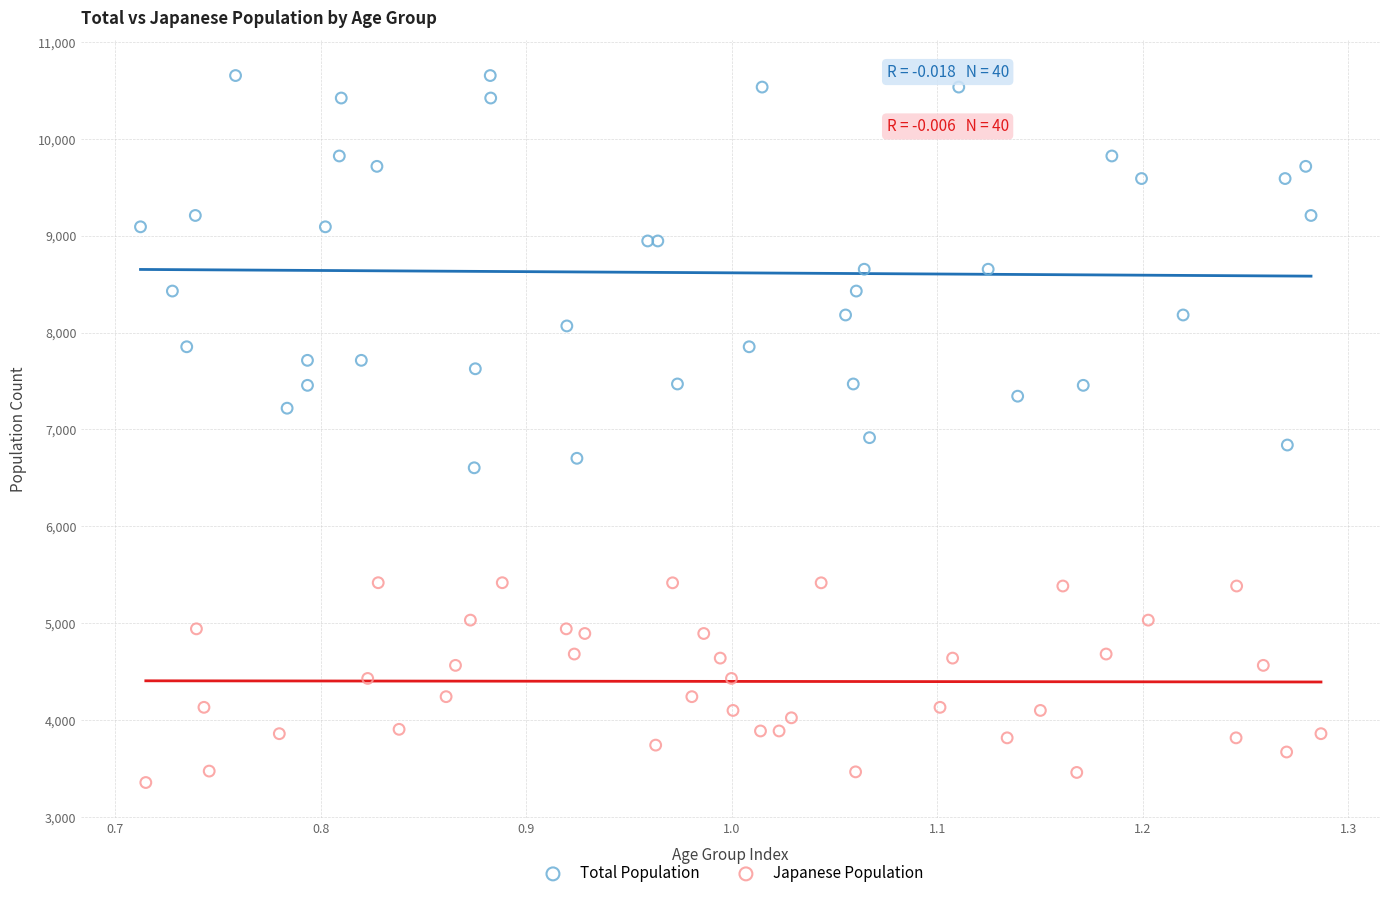

Which series has the widest spread of Y values?

Total Population